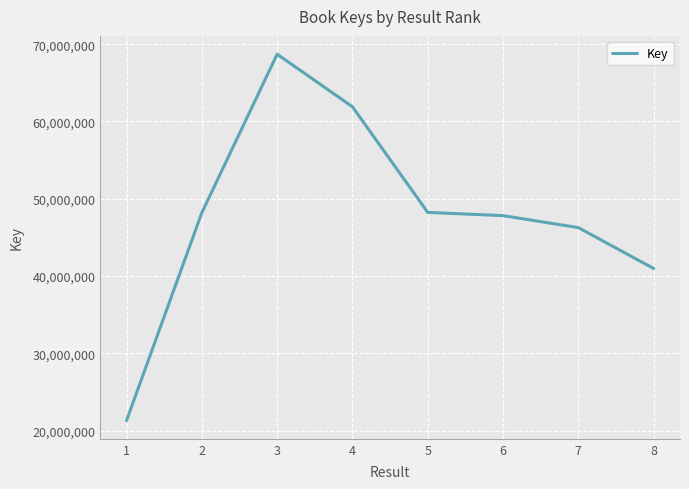

How many series are shown in this chart?

1